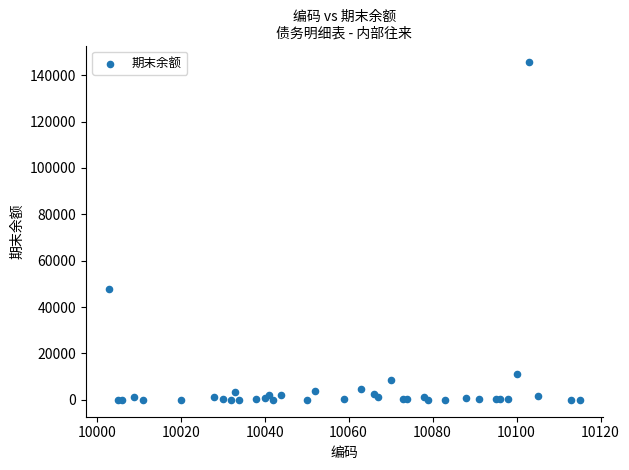

What Y value in the scatter plot is closest to 72760?

47690.0